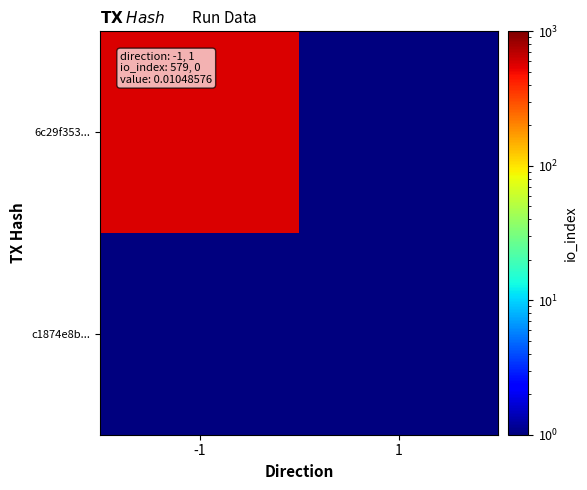

Between -1 and 1, which series saw the biggest shift?

6c29f353...